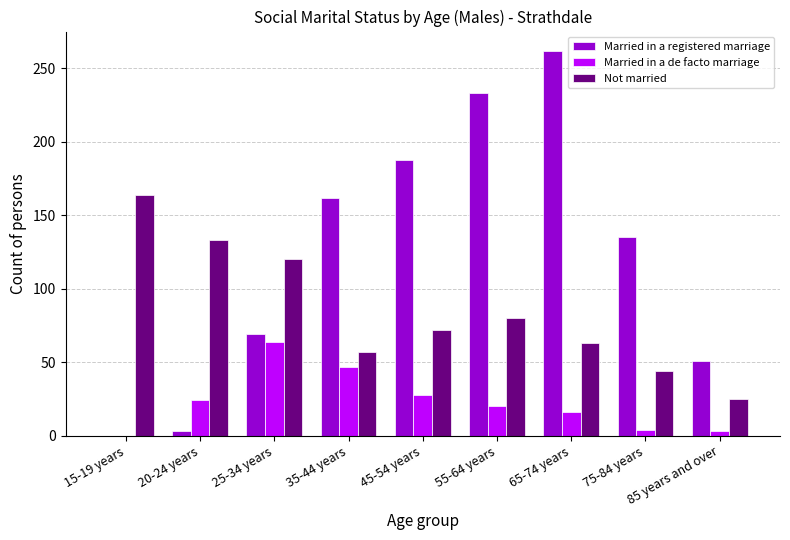

What is the greatest value displayed?

262